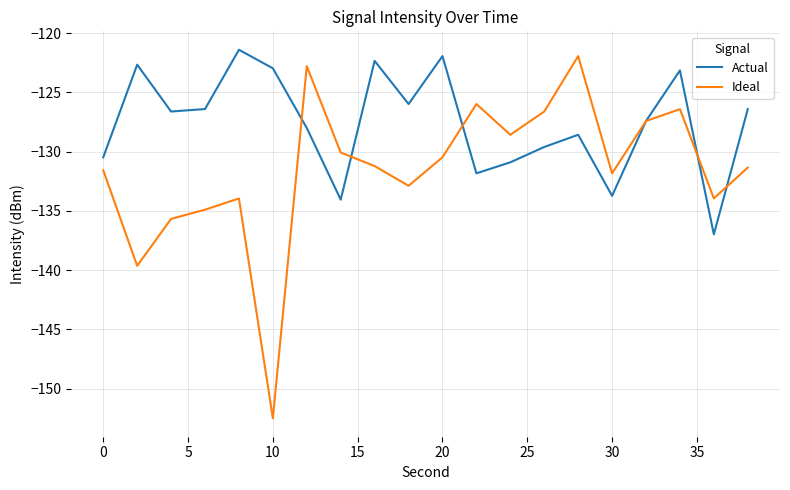

Rank the series by their average value, from lowest to highest.

Ideal, Actual